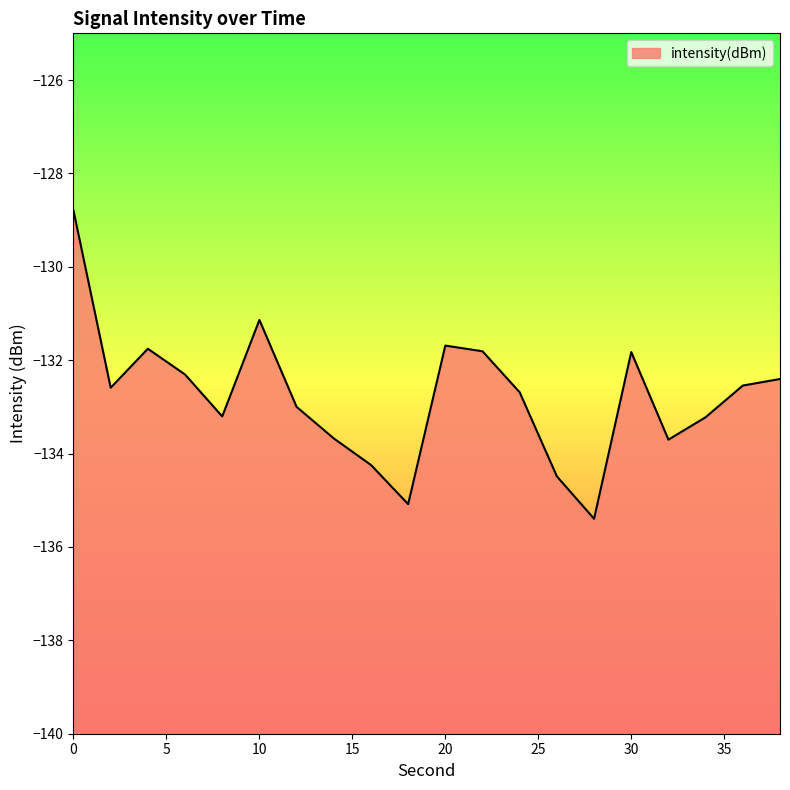

Reading right to left, transcribe all the data shown in this chart.

38=-132.4	36=-132.5	34=-133.2	32=-133.7	30=-131.8	28=-135.4	26=-134.5	24=-132.7	22=-131.8	20=-131.7	18=-135.1	16=-134.2	14=-133.7	12=-133.0	10=-131.1	8=-133.2	6=-132.3	4=-131.8	2=-132.6	0=-128.8